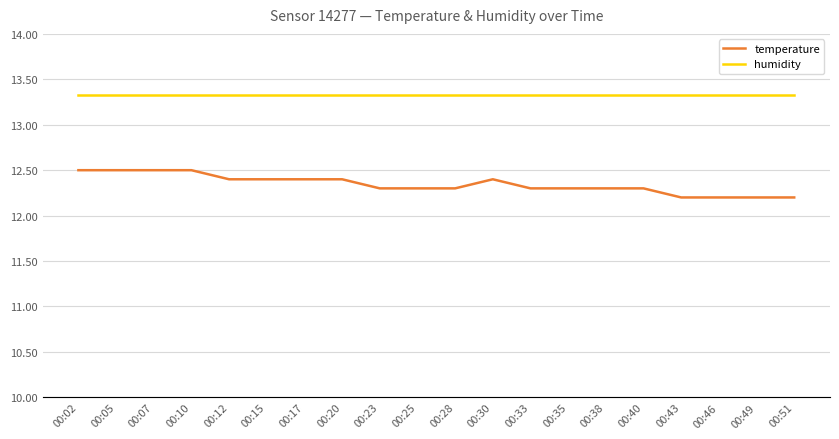

What is the total value across all series at 00:49?

112.1